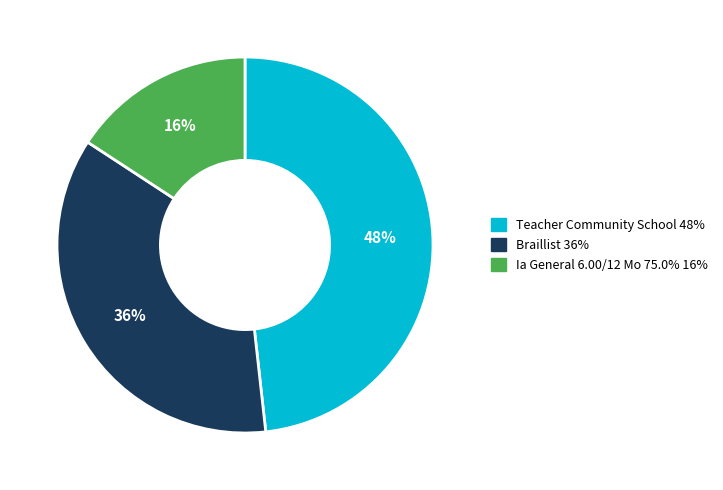

Count the number of slices in the pie.

3